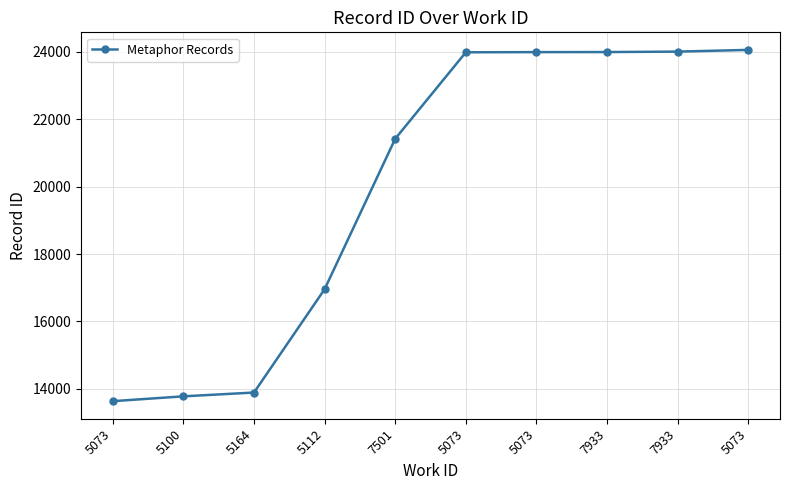

Between 5073 and 5100, which is larger?

5073